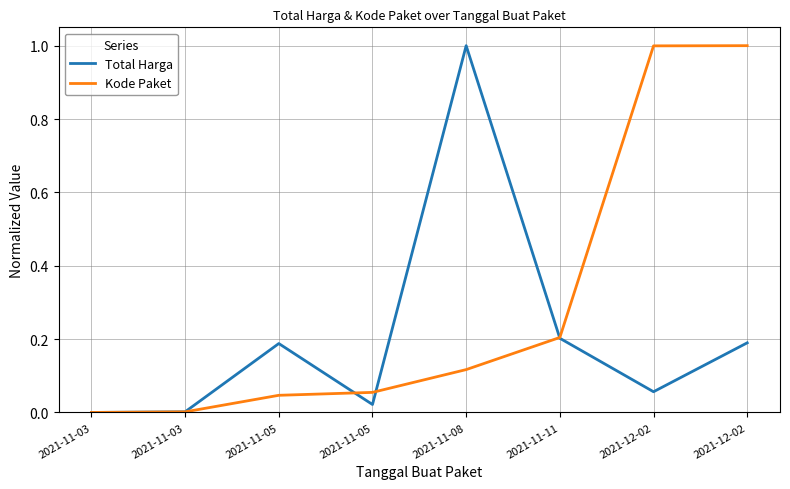

What is the maximum value shown in the chart?

1.0